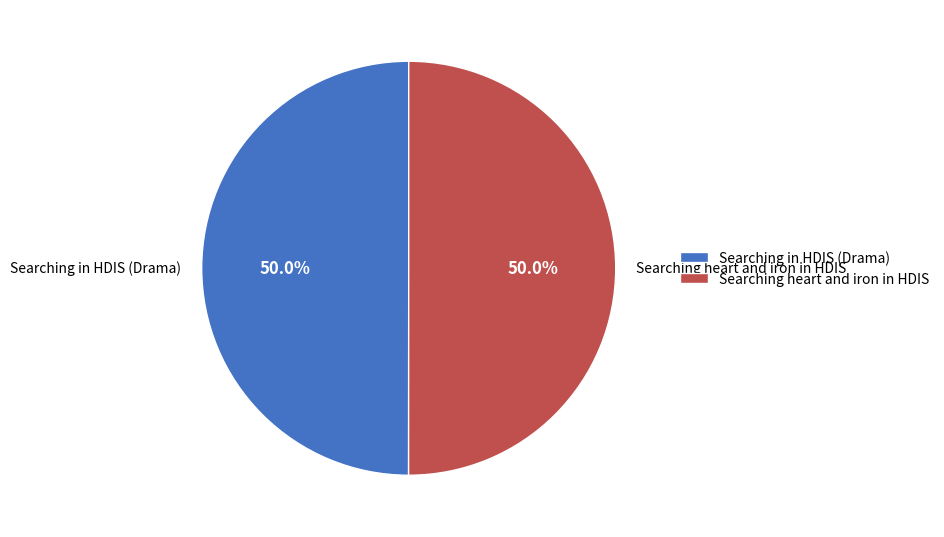

Is it true that Searching heart and iron in HDIS is 45% of the pie?

False